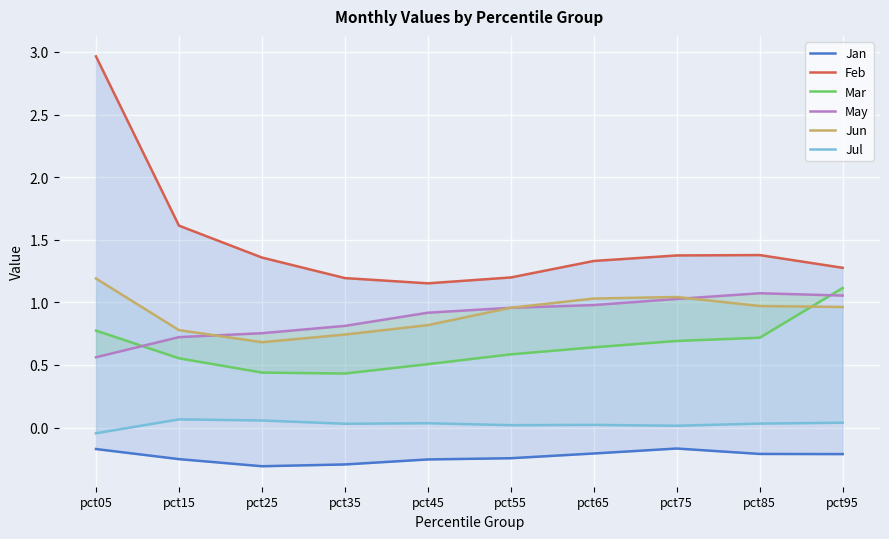

What are all the series names shown in the legend?

Jan, Feb, Mar, May, Jun, Jul